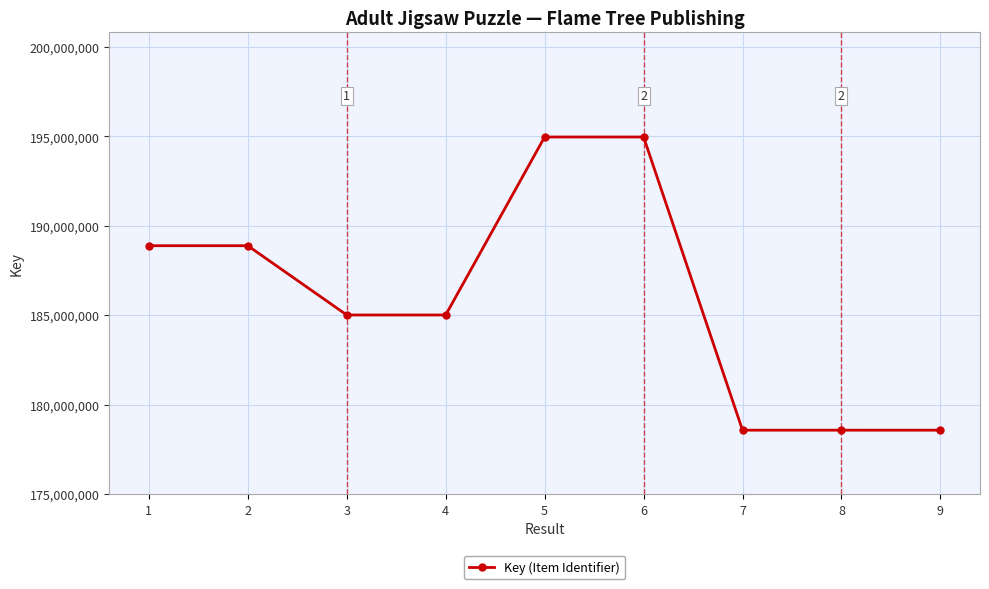

Approximately how many times larger is the value at 4 compared to 9?

1.0